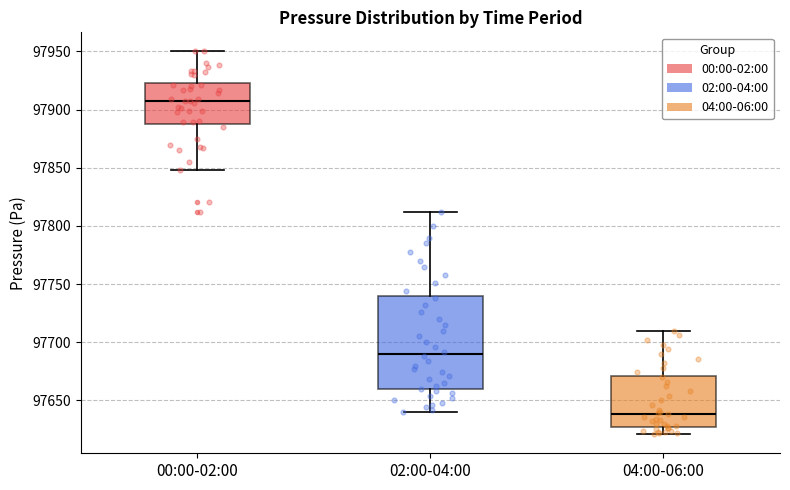

Comparing the boxes themselves (not the whiskers), which one is the tallest?

02:00-04:00